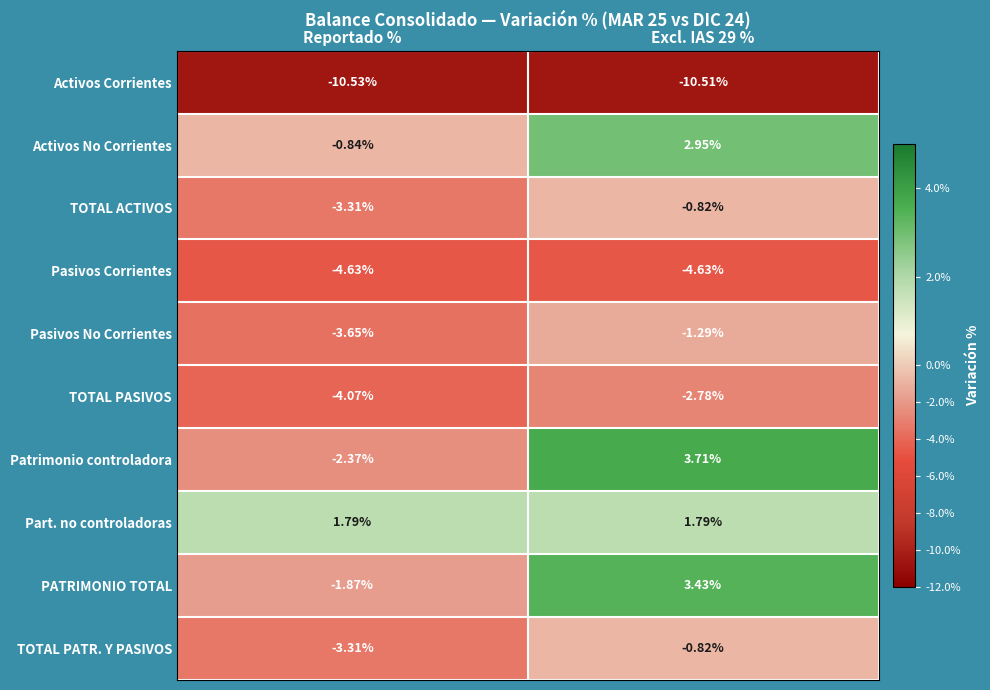

At which label is Patrimonio controladora closest to 0?

Reportado %